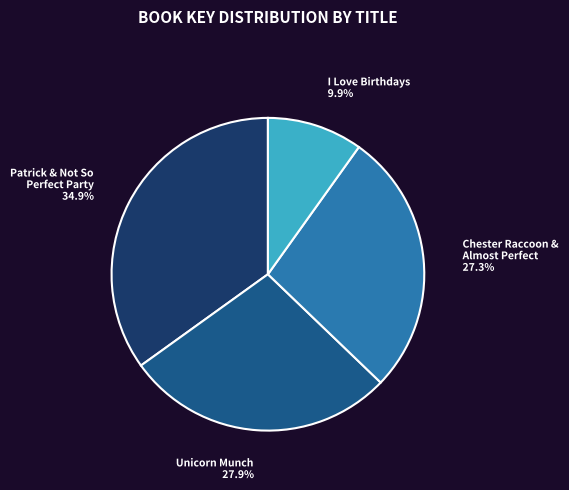

True or false: I Love Birthdays accounts for 10% of the total.

True